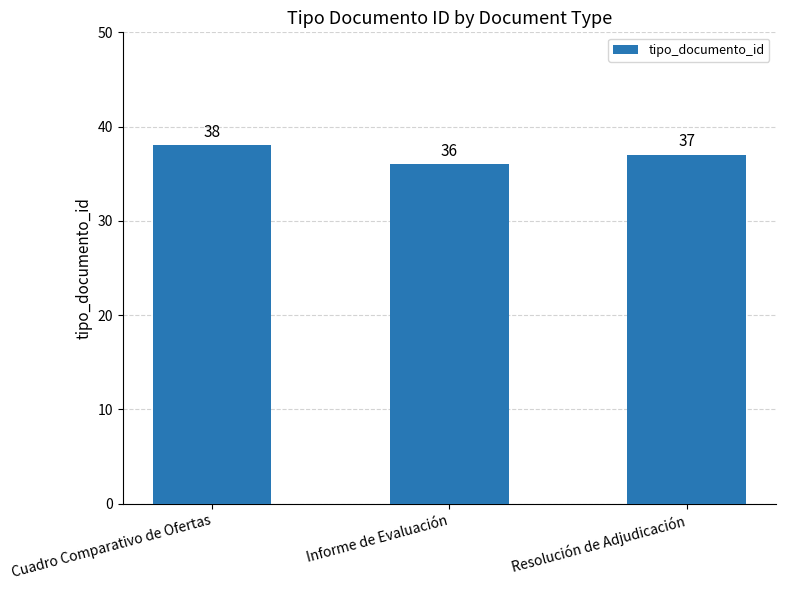

What is the sum of all values?

111